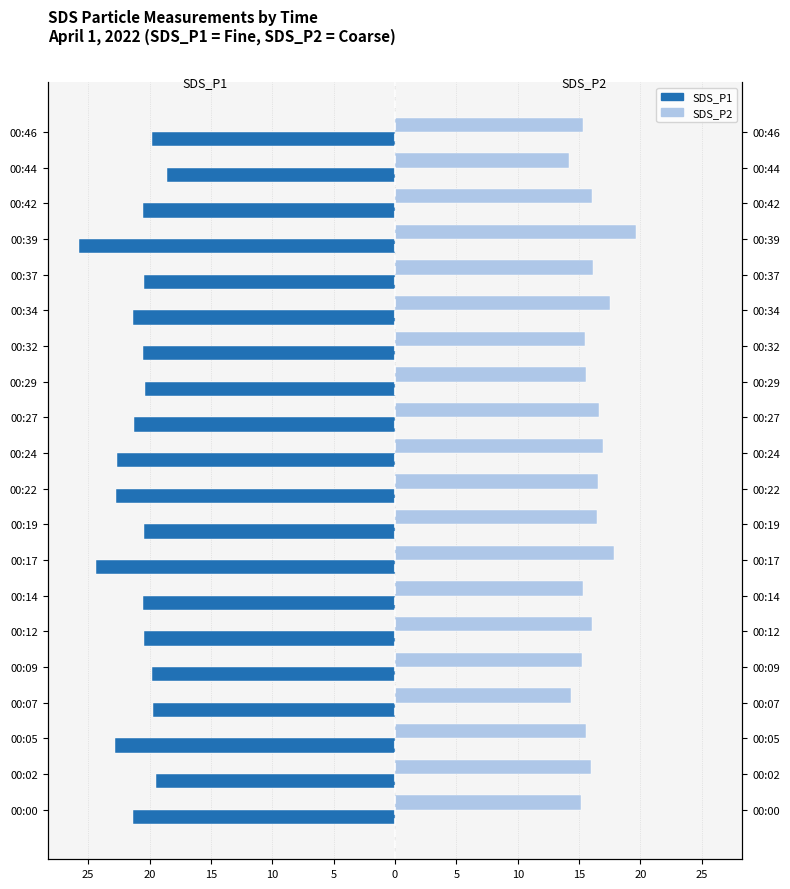

Is it true that SDS_P1 equals -13.7 at 00:29?

False